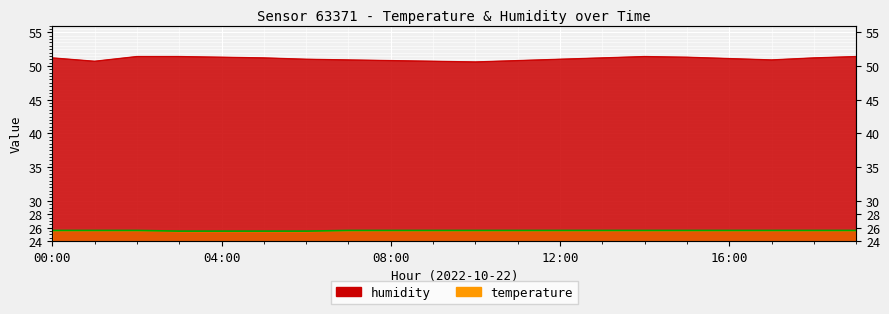

What is the highest value of the humidity series?

51.4